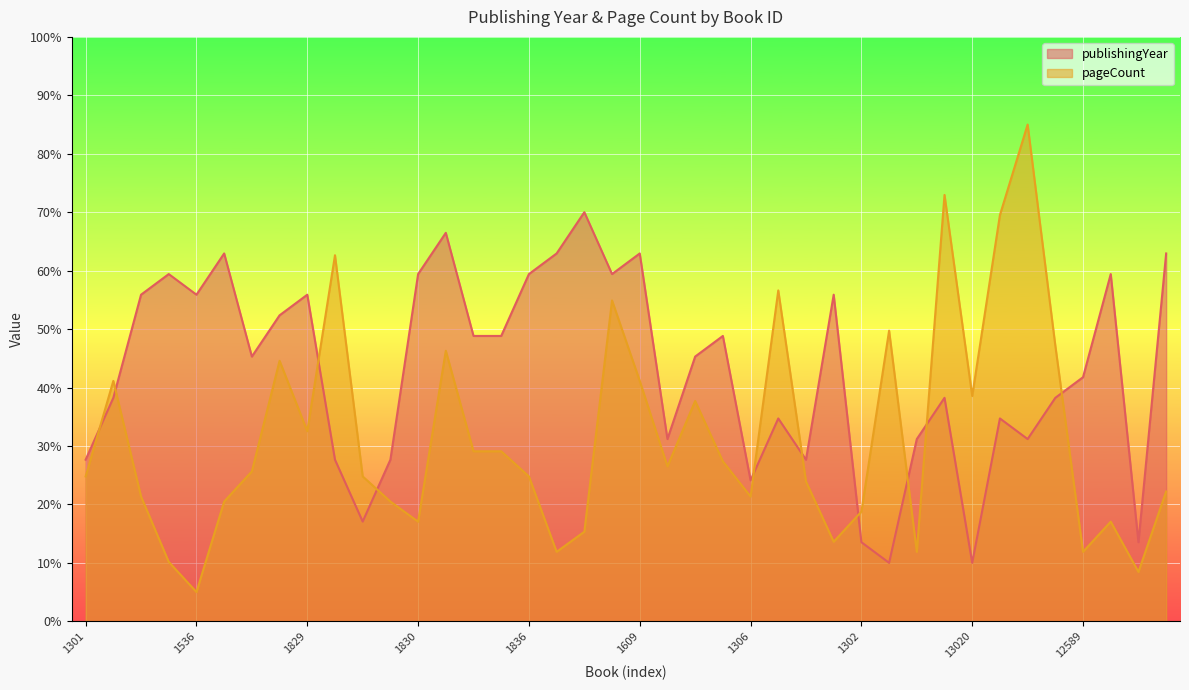

Reading left to right, what are all the values shown in this chart?

publishingYear: 1301=27.6	1303=38.2	1596=55.9	1538=59.4	1536=55.9	1837=62.9	1606=45.3	1812=52.4	1829=55.9	1314=27.6	1304=17.1	1313=27.6	1830=59.4	1906=66.5	1711=48.8	1842=48.8	1836=59.4	1721=62.9	1894=70.0	1708=59.4	1609=62.9	4239=31.2	1841=45.3	1555=48.8	1306=24.1	5915=34.7	7208=27.6	1601=55.9	1302=13.5	12119=10.0	12606=31.2	12511=38.2	13020=10.0	12638=34.7	12663=31.2	13716=38.2	12589=41.8	1813=59.4	14144=13.5	1715=62.9
pageCount: 1301=24.8	1303=41.1	1596=21.3	1538=10.2	1536=5.0	1837=20.5	1606=25.6	1812=44.6	1829=32.5	1314=62.6	1304=24.8	1313=20.5	1830=17.0	1906=46.3	1711=29.1	1842=29.1	1836=24.8	1721=11.9	1894=15.3	1708=54.9	1609=41.1	4239=26.5	1841=37.7	1555=27.4	1306=21.3	5915=56.6	7208=23.9	1601=13.6	1302=18.8	12119=49.7	12606=11.9	12511=73.0	13020=38.5	12638=69.5	12663=85.0	13716=47.2	12589=11.9	1813=17.0	14144=8.4	1715=22.2